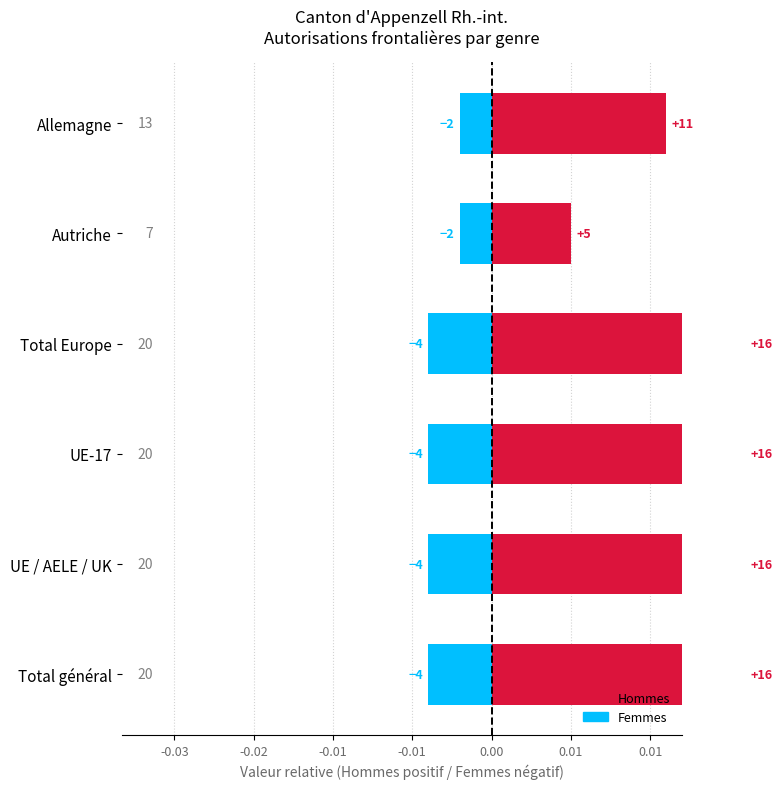

The Femmes series shows -0.0 at Autriche. True or false?

True